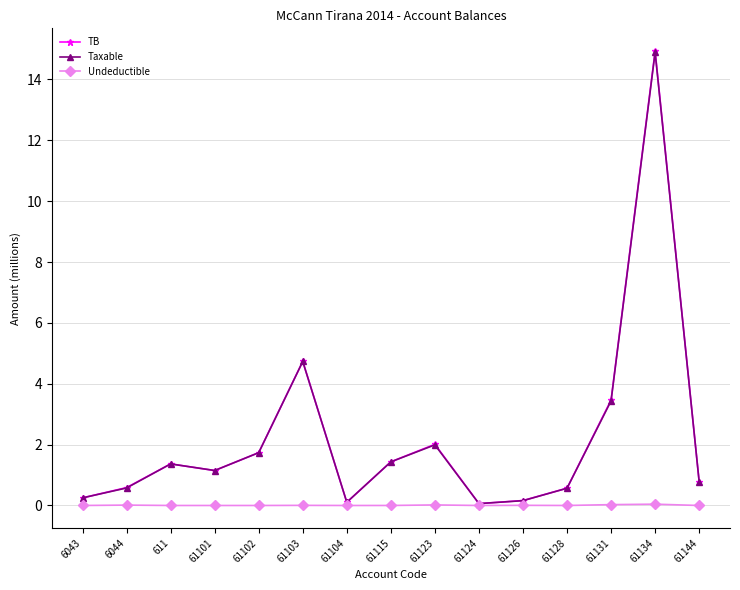

True or false: TB has a value of 1.5 at 61103.

False